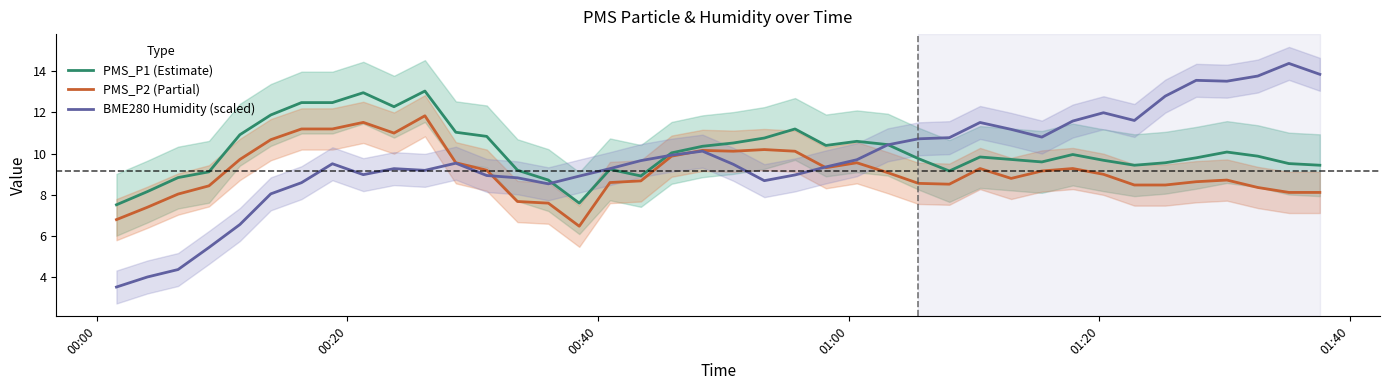

How many values in the BME280 Humidity (scaled) series exceed 9?

26